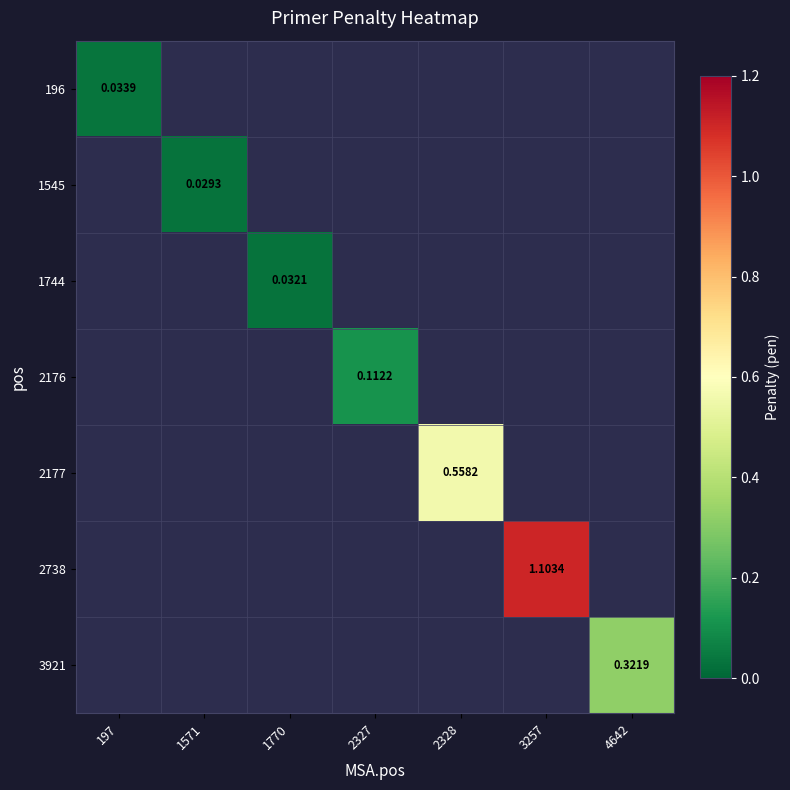

Count the number of categories in the chart.

7